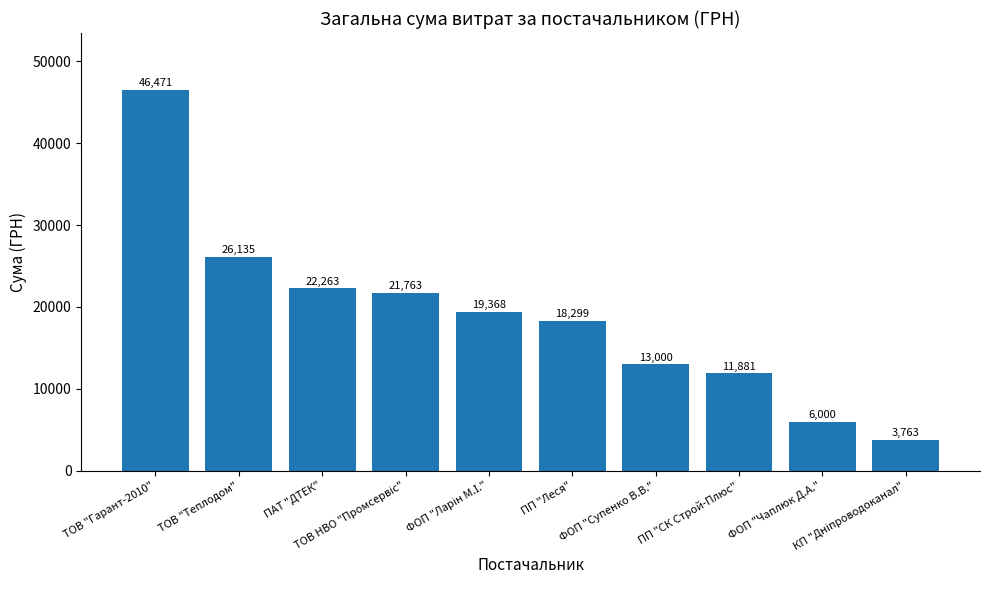

How many values are below 19368?

5